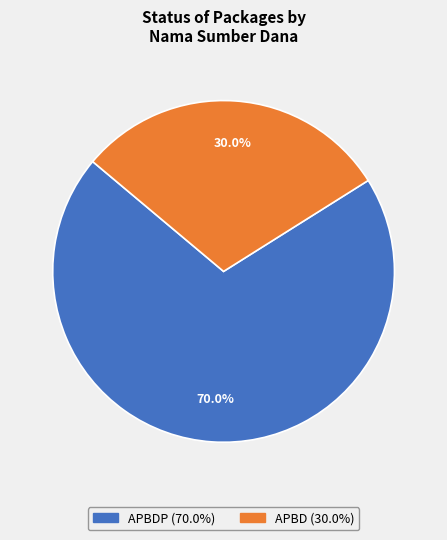

Is there any slice that represents more than half of the pie?

Yes